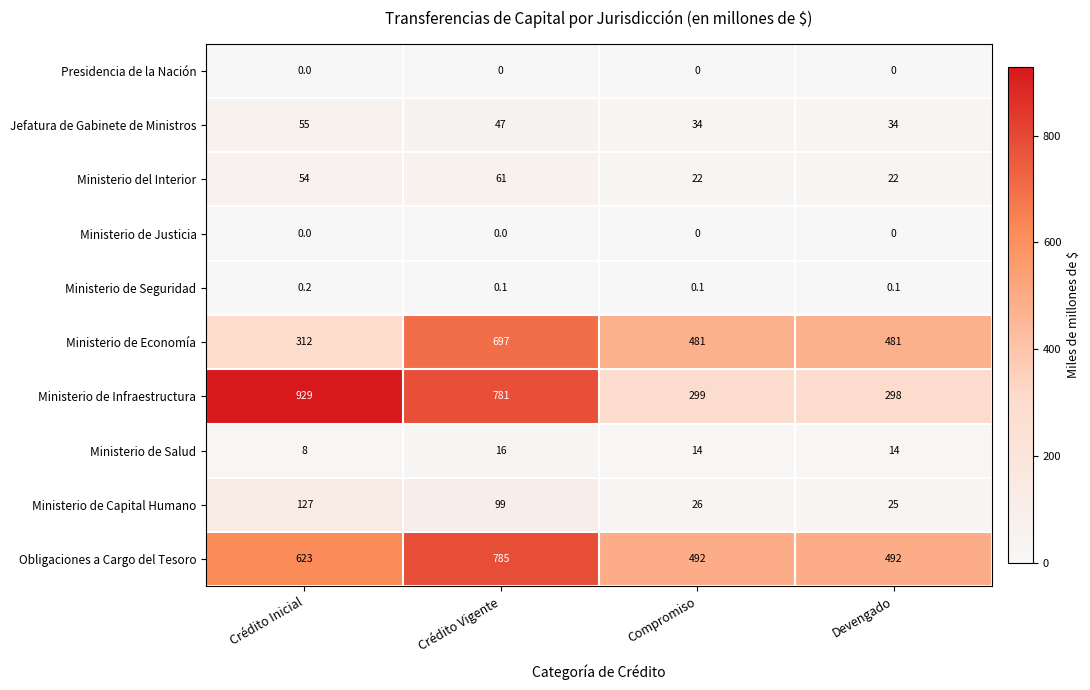

At which category does the chart reach its peak across all series?

Crédito Inicial